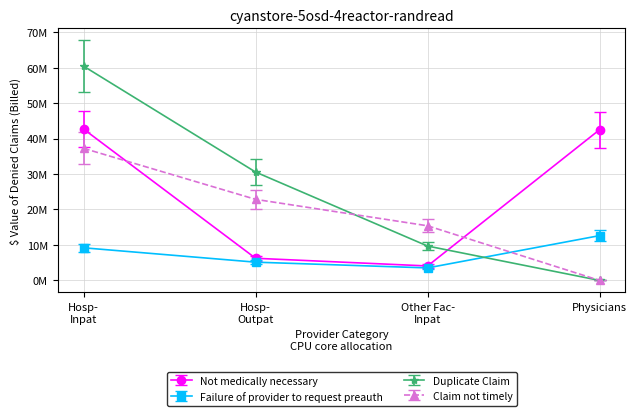

Does the chart have visible grid lines?

Yes